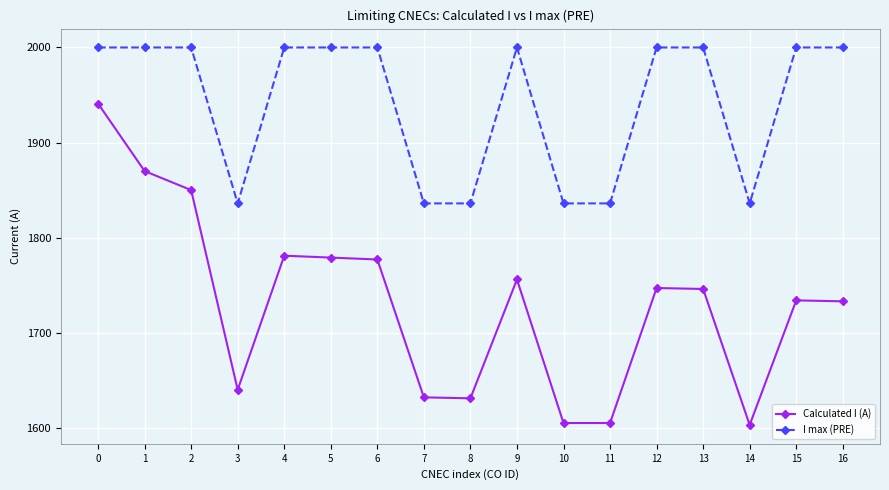

What is the smallest value displayed?

1603